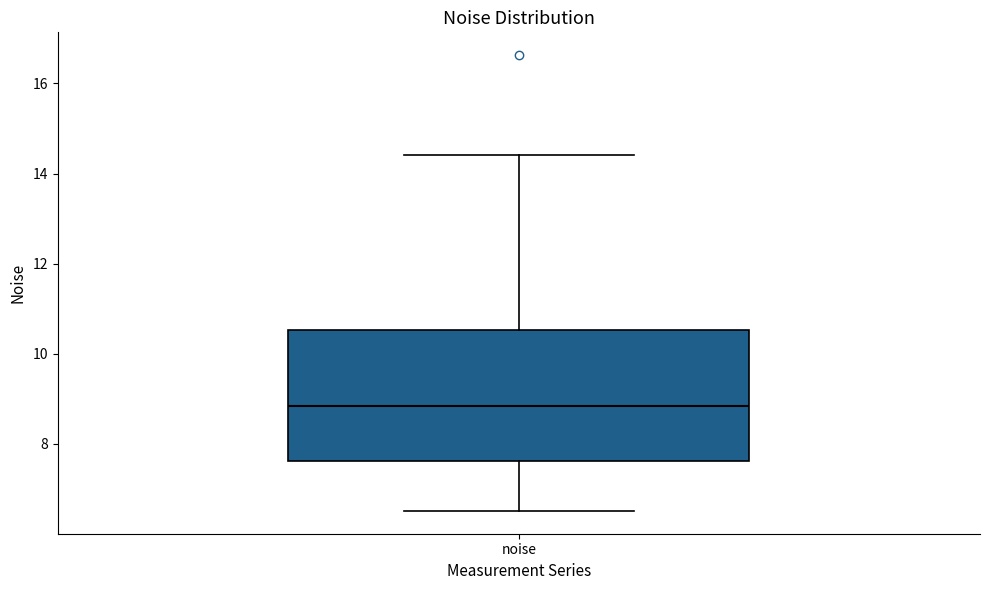

Where is the lower edge of the box for noise on the y-axis? The values are not printed on the chart, so give them approximately, as read against the axis.

7.6